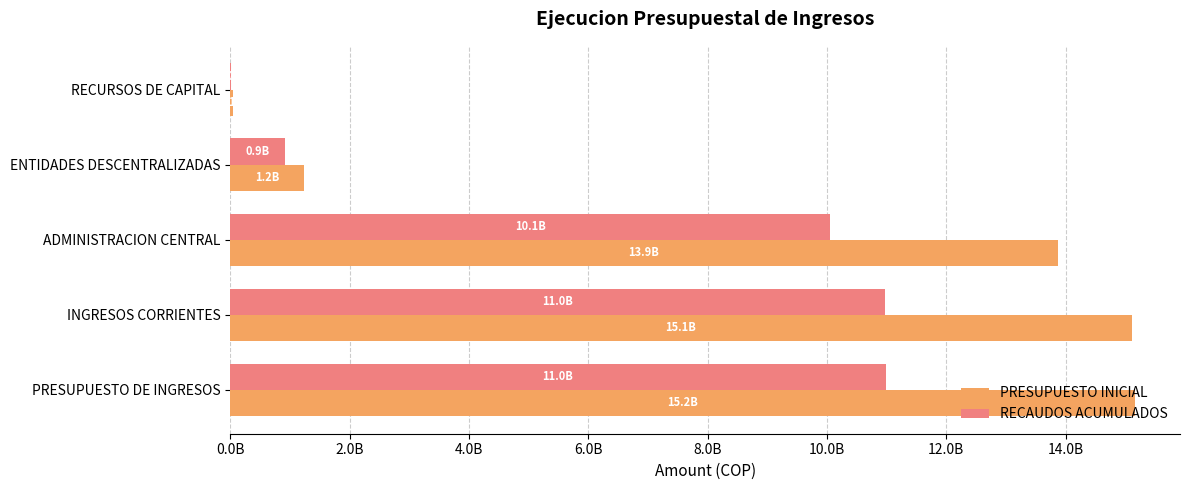

What are all the series names shown in the legend?

PRESUPUESTO INICIAL, RECAUDOS ACUMULADOS